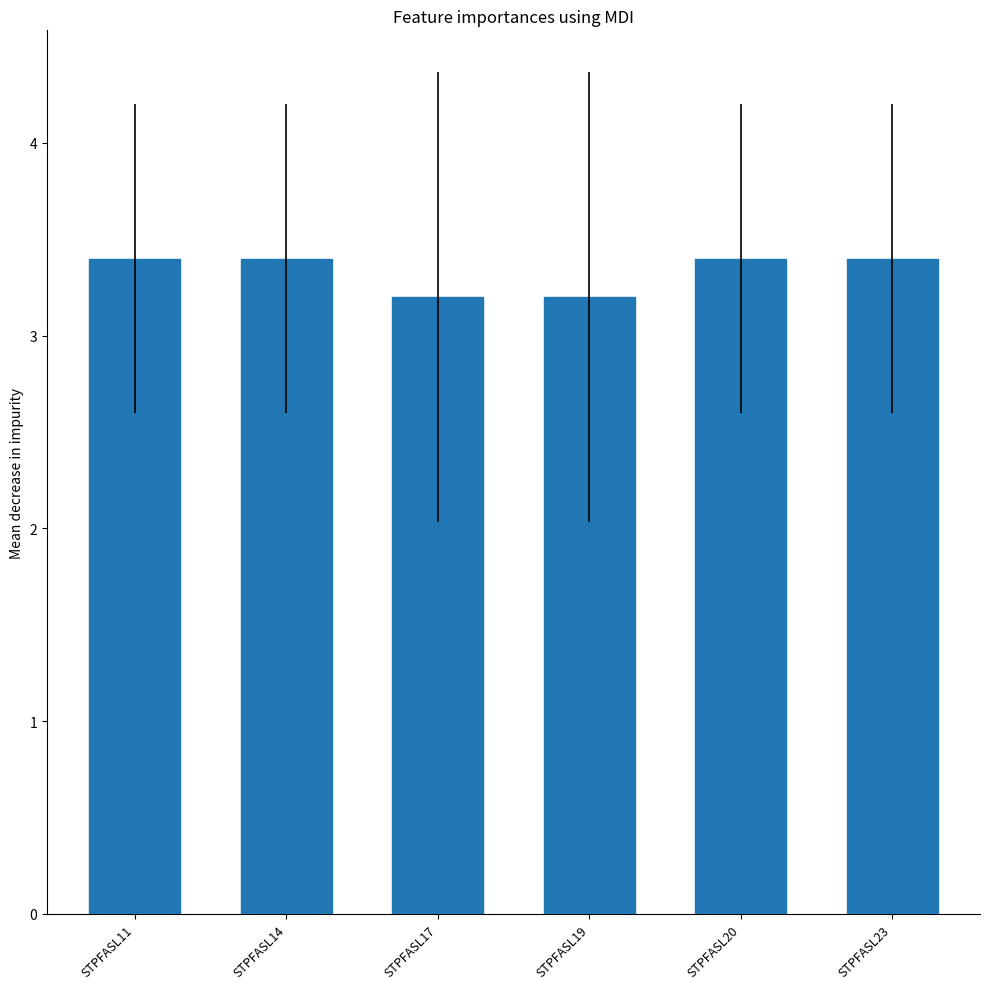

Are the bars horizontal?

No